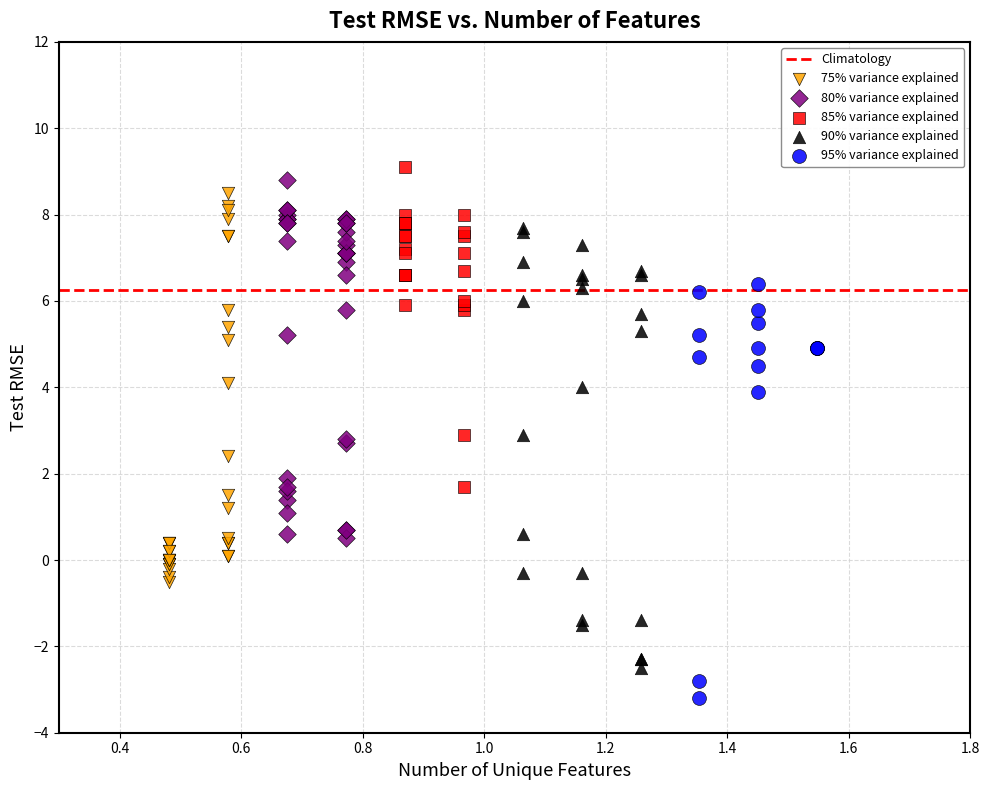

Which series contains the highest Y value?

85% variance explained